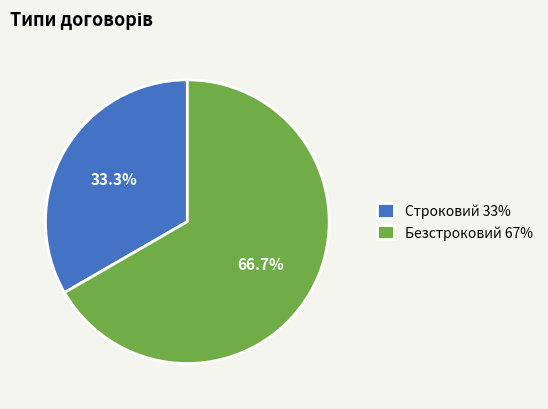

To the nearest percent, what is the difference between the largest and smallest slice percentages?

33%